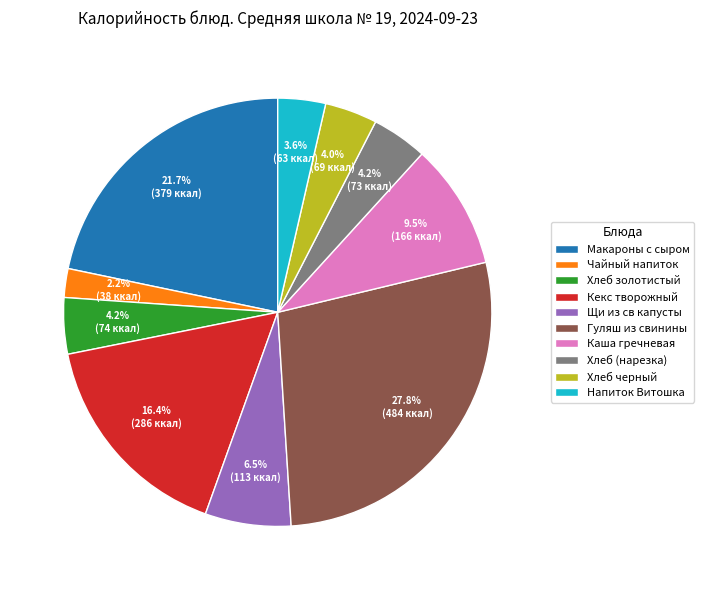

Is there any slice that represents more than half of the pie?

No